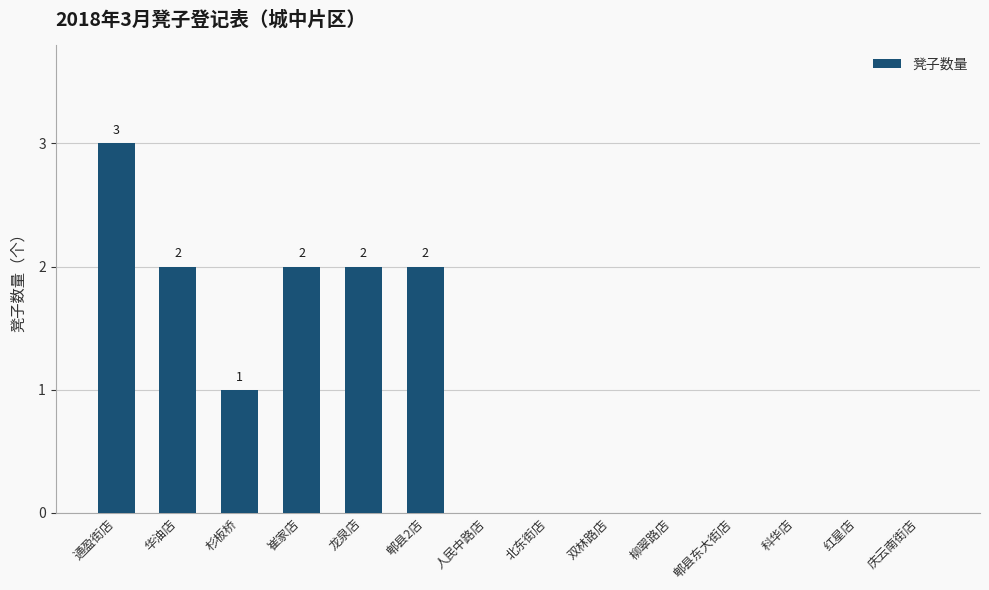

True or false: the data shows 0 at 科华店.

True